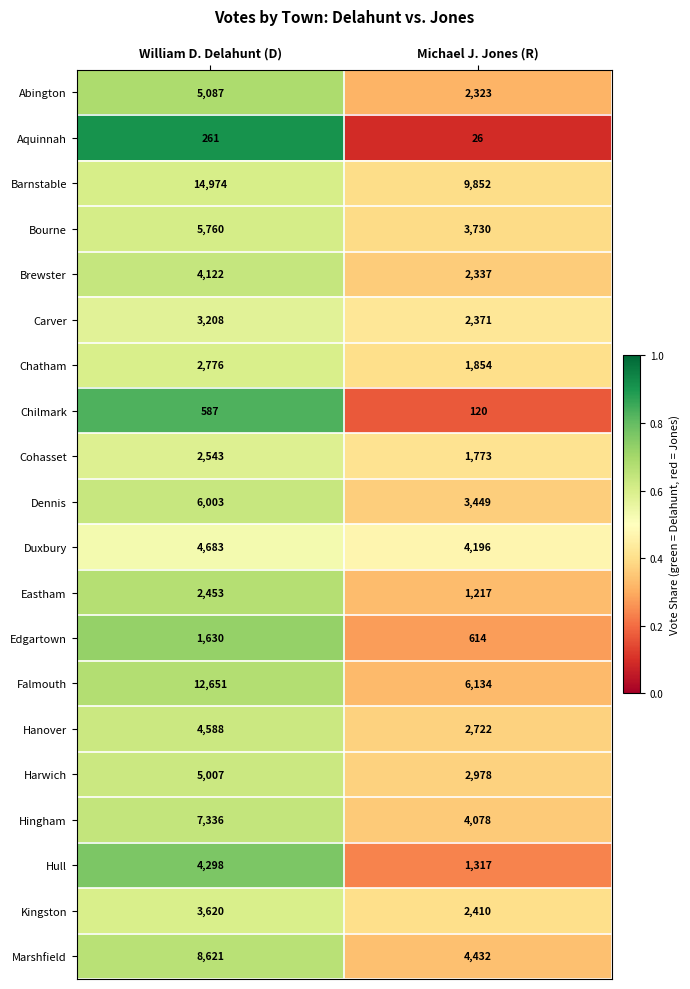

What is the difference between the maximum and minimum values in the Kingston series?

1210